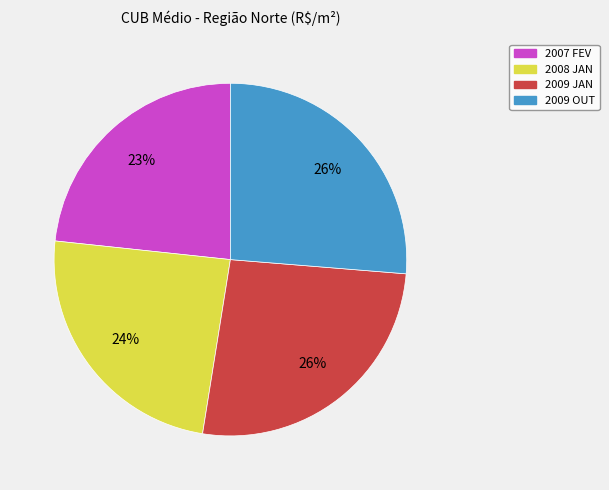

To the nearest percent, what is the average slice percentage?

25%